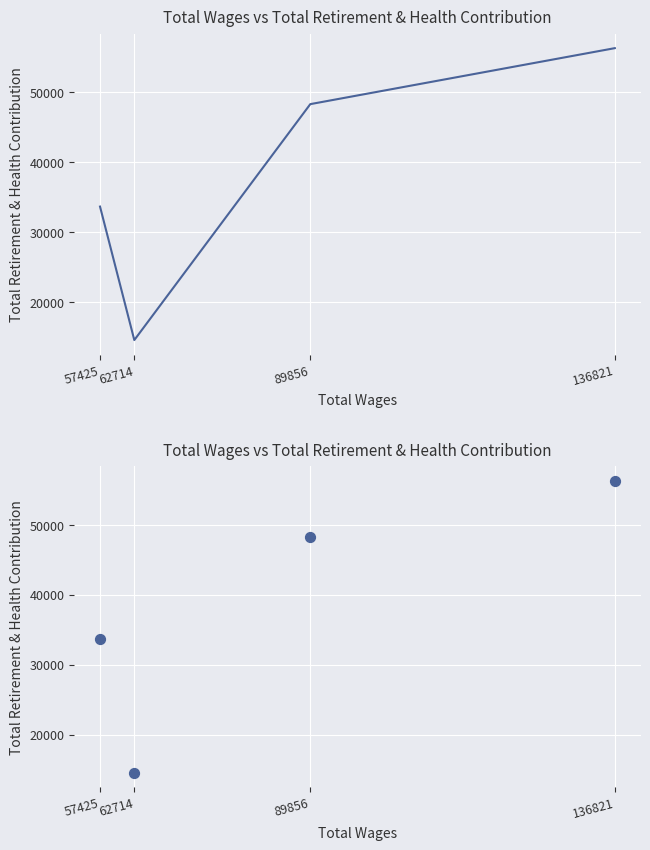

Which has a higher value, 136821 or 57425?

136821